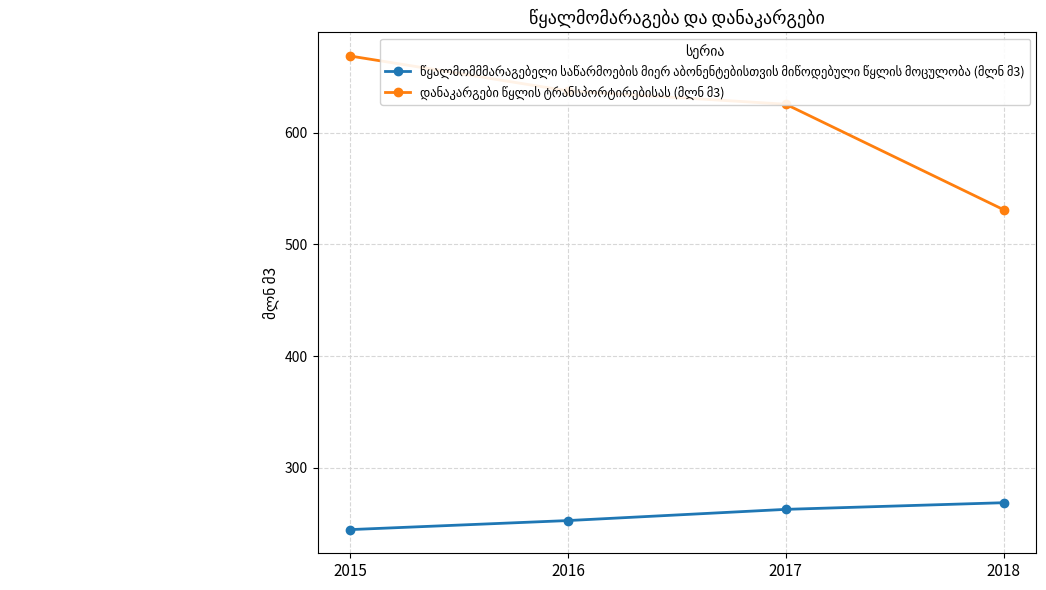

What are all the series names shown in the legend?

წყალმომმმარაგებელი საწარმოების მიერ აბონენტებისთვის მიწოდებული წყლის მოცულობა (მლნ მ3), დანაკარგები წყლის ტრანსპორტირებისას (მლნ მ3)